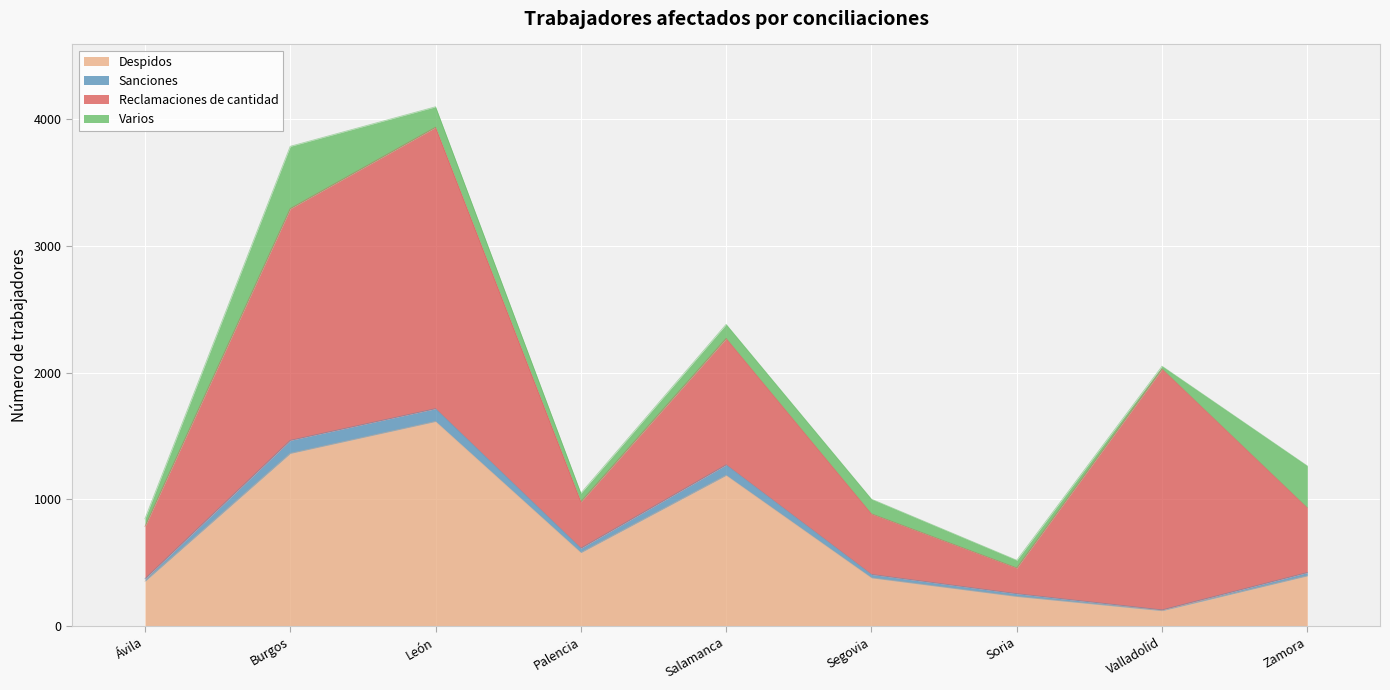

What is the total value across all series at León?

4098